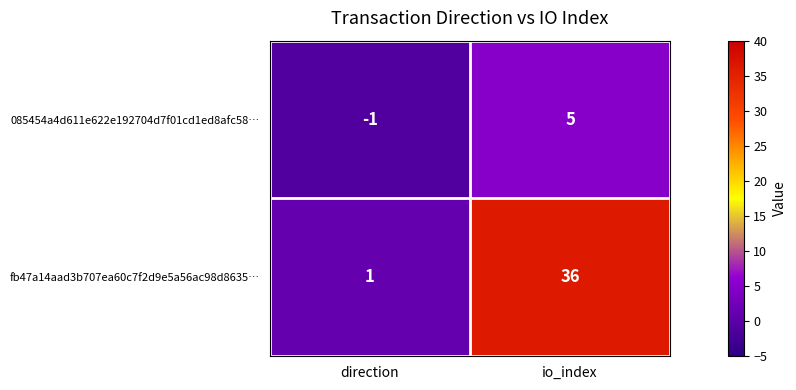

At io_index, list the series in order from largest to smallest.

fb47a14aad3b707ea60c7f2d9e5a56ac98d8635…, 085454a4d611e622e192704d7f01cd1ed8afc58…